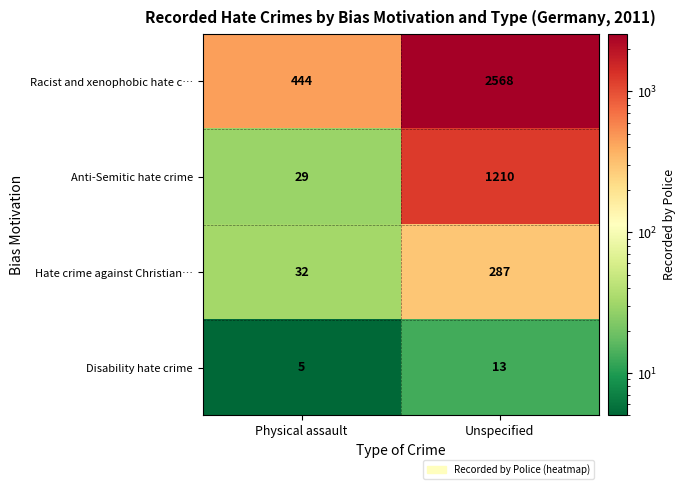

The Anti-Semitic hate crime series shows 51 at Physical assault. True or false?

False